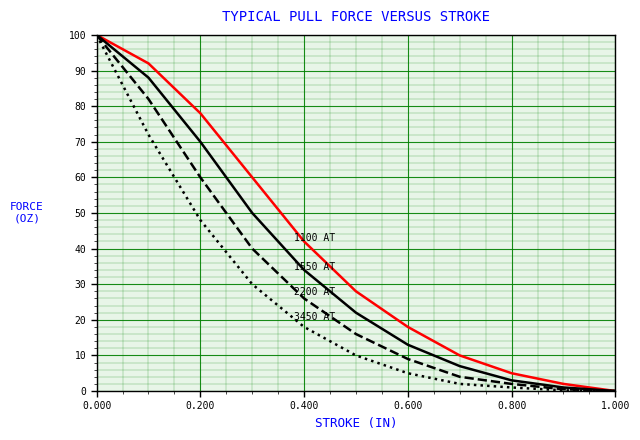

What is the greatest value displayed?

100.0